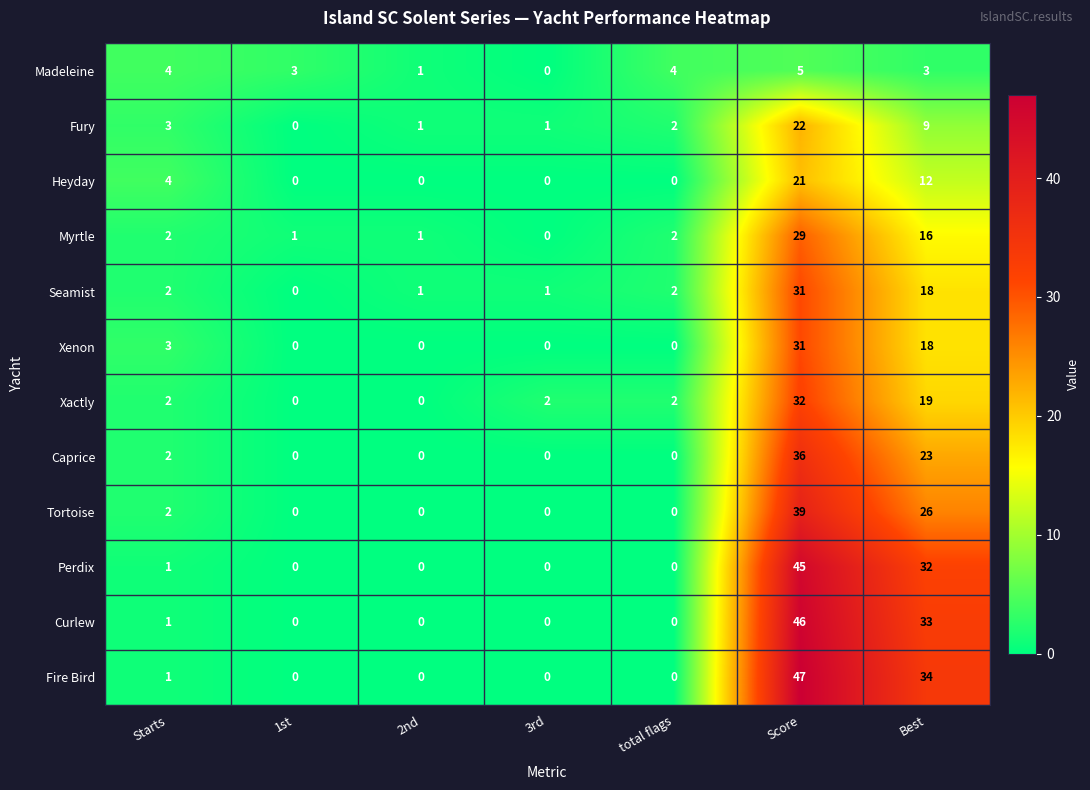

Between Starts and Best, which series saw the biggest shift?

Fire Bird